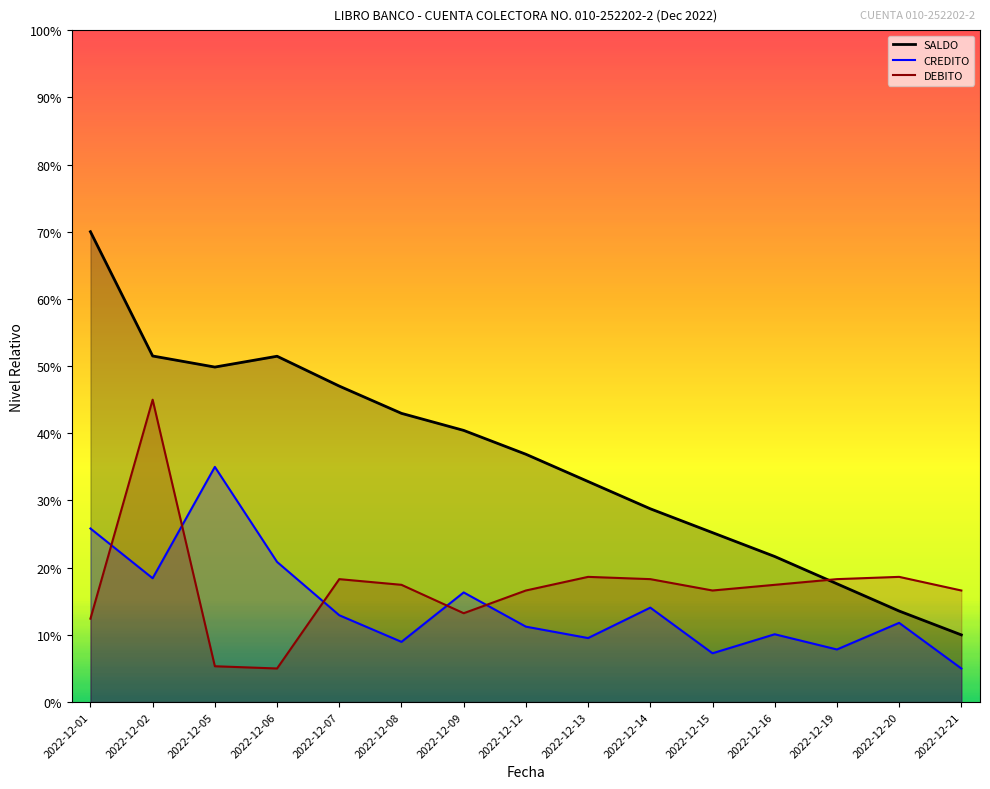

Reading right to left, extract all data points from this chart.

SALDO: 0.1	0.1	0.2	0.2	0.3	0.3	0.3	0.4	0.4	0.4	0.5	0.5	0.5	0.5	0.7
CREDITO: 0.1	0.1	0.1	0.1	0.1	0.1	0.1	0.1	0.2	0.1	0.1	0.2	0.3	0.2	0.3
DEBITO: 0.2	0.2	0.2	0.2	0.2	0.2	0.2	0.2	0.1	0.2	0.2	0.1	0.1	0.5	0.1